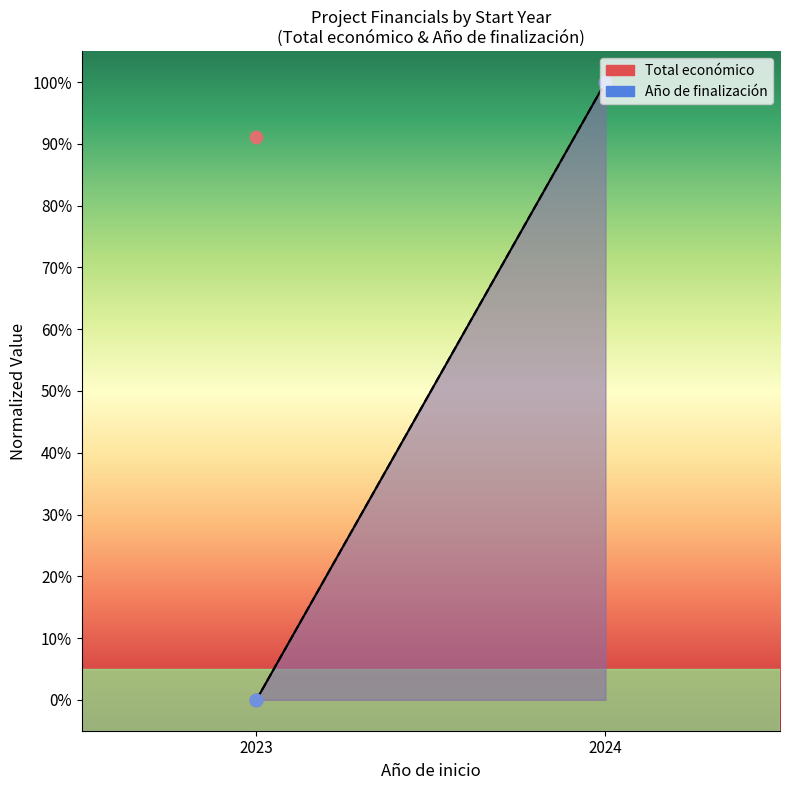

Which series has the largest total across all categories?

Total económico